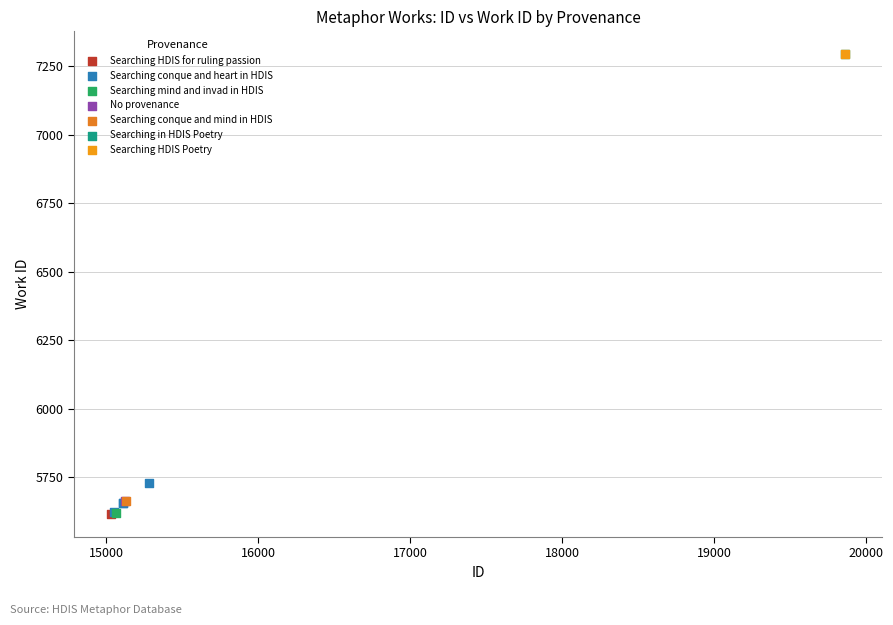

What are all the series names shown in the legend?

Searching HDIS for ruling passion, Searching conque and heart in HDIS, Searching mind and invad in HDIS, No provenance, Searching conque and mind in HDIS, Searching in HDIS Poetry, Searching HDIS Poetry